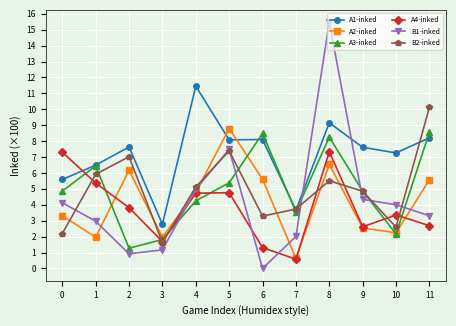

Which series ends up on top after the final intersection of A2-inked and B2-inked?

B2-inked